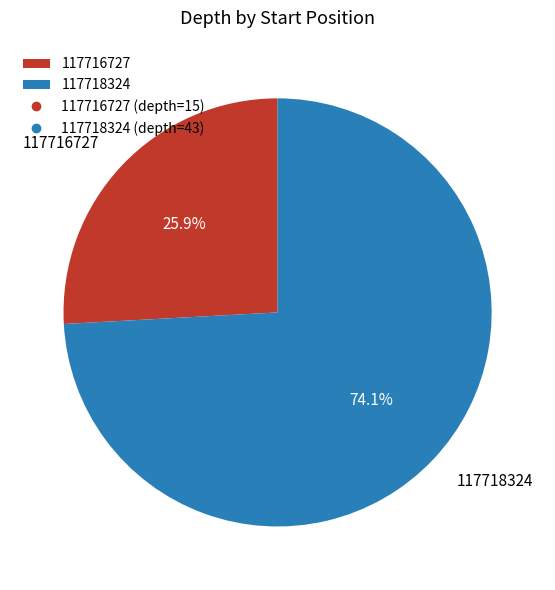

The 117716727 slice represents 26% of the pie. True or false?

True